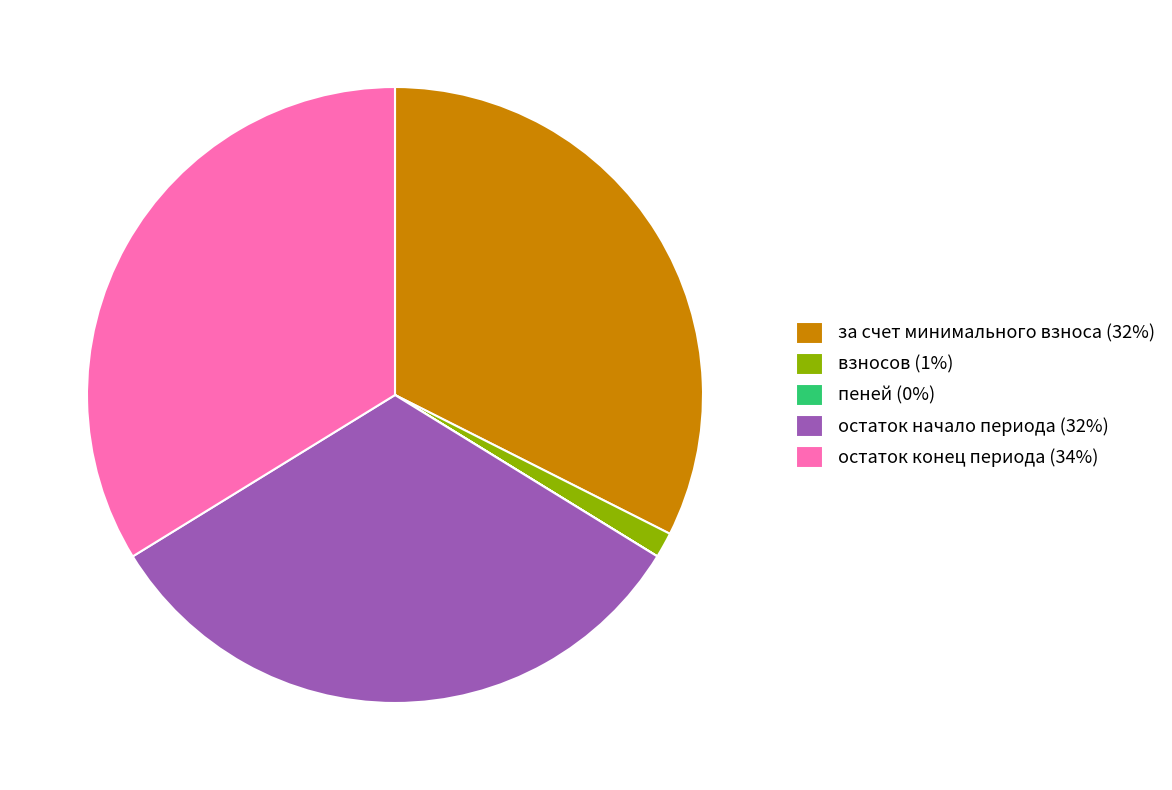

Between остаток начало периода (32%) and остаток конец периода (34%), which is larger?

остаток конец периода (34%)